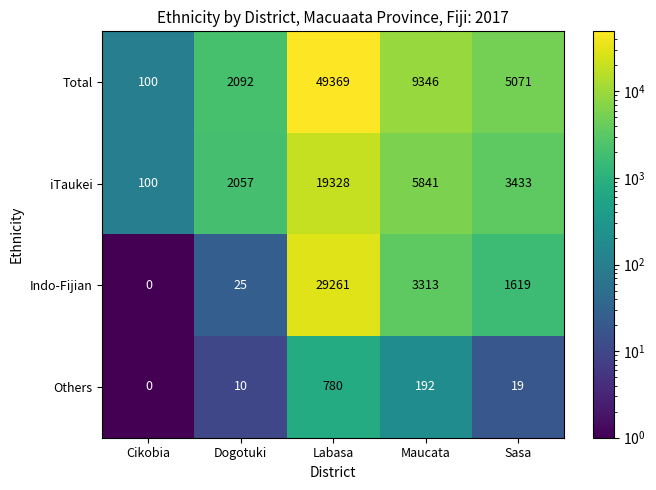

Where is Indo-Fijian nearest to the value 14630?

Maucata